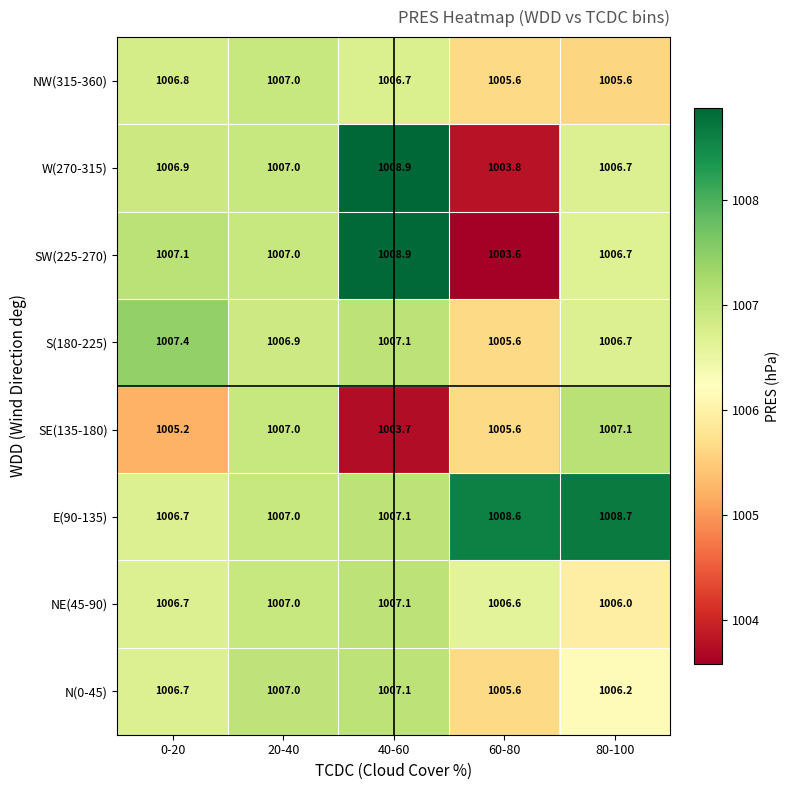

Which label corresponds to the smallest value in the chart?

60-80